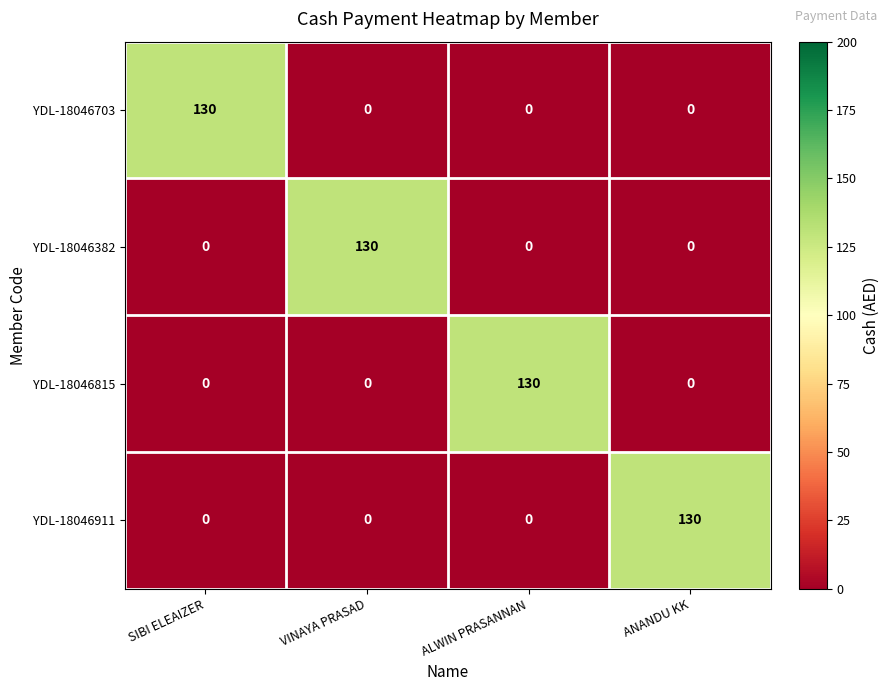

Reading left to right, list all the values displayed in this chart.

YDL-18046703: SIBI ELEAIZER=130	VINAYA PRASAD=0	ALWIN PRASANNAN=0	ANANDU KK=0
YDL-18046382: SIBI ELEAIZER=0	VINAYA PRASAD=130	ALWIN PRASANNAN=0	ANANDU KK=0
YDL-18046815: SIBI ELEAIZER=0	VINAYA PRASAD=0	ALWIN PRASANNAN=130	ANANDU KK=0
YDL-18046911: SIBI ELEAIZER=0	VINAYA PRASAD=0	ALWIN PRASANNAN=0	ANANDU KK=130